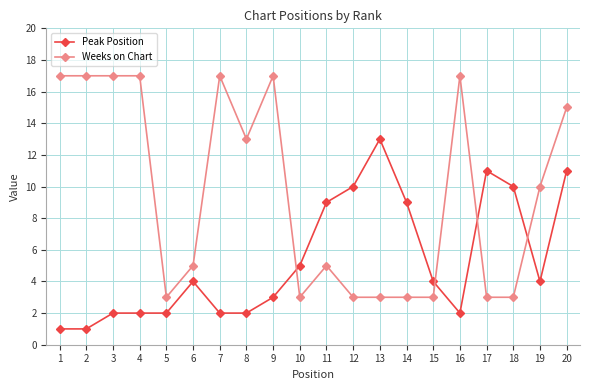

Which series has the largest total across all categories?

Weeks on Chart